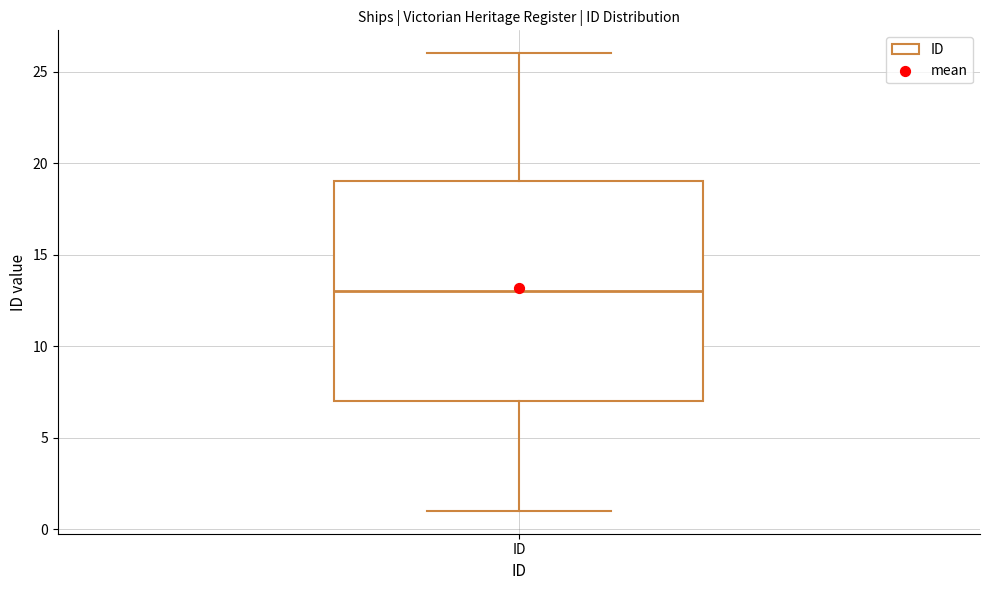

Transcribe this box plot: give where the median line is, the range the box spans, and where the two whiskers end, as read against the y-axis. The values are not printed on the chart, so give them approximately, as read against the axis.

median 13, box 7 to 19, whiskers 1 to 26